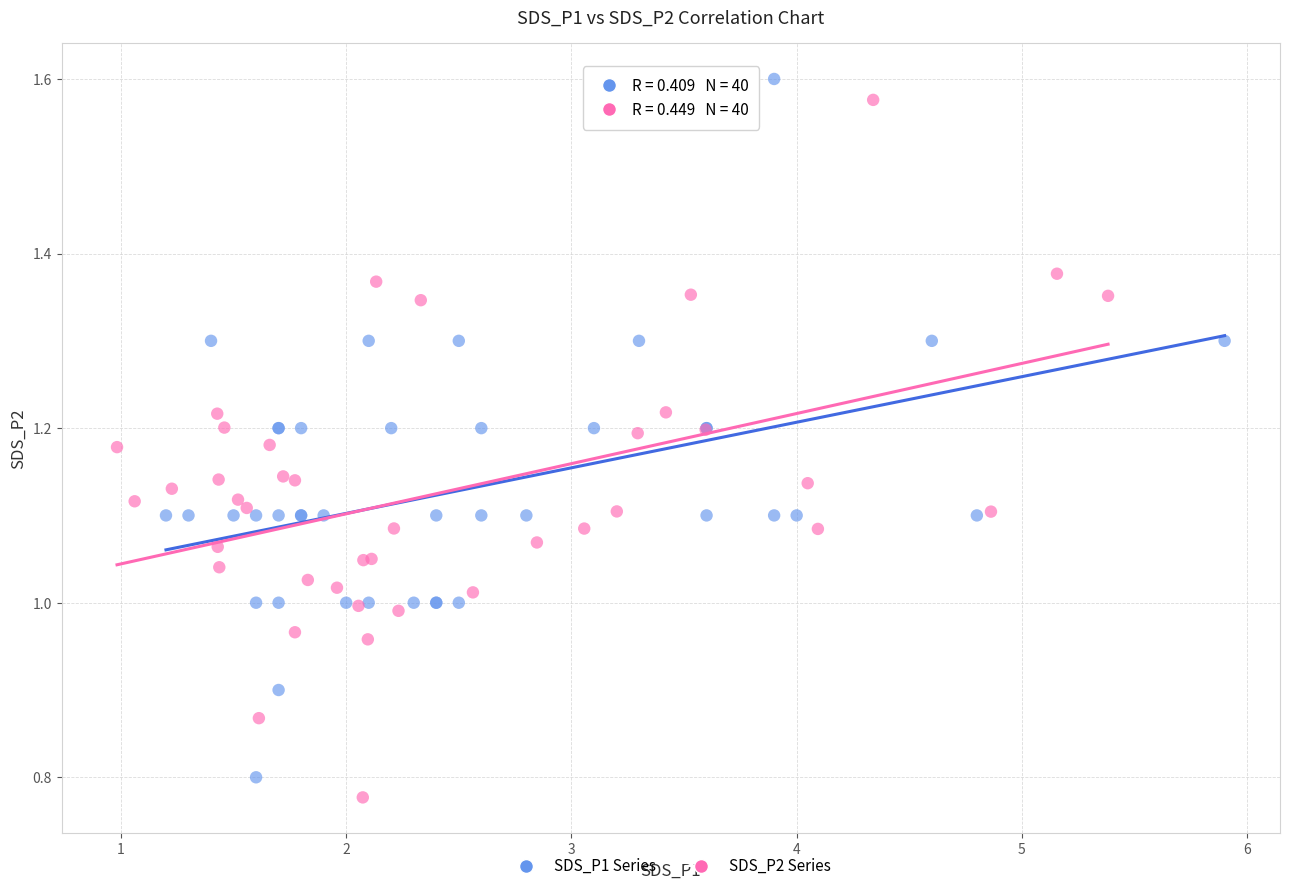

Which series reaches the minimum Y coordinate?

SDS_P2 Series